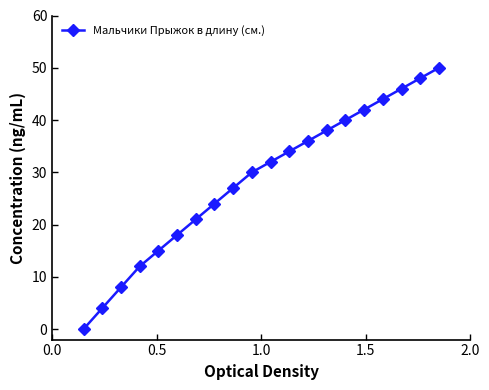

True or false: the data has more than 2 interior local peaks.

False